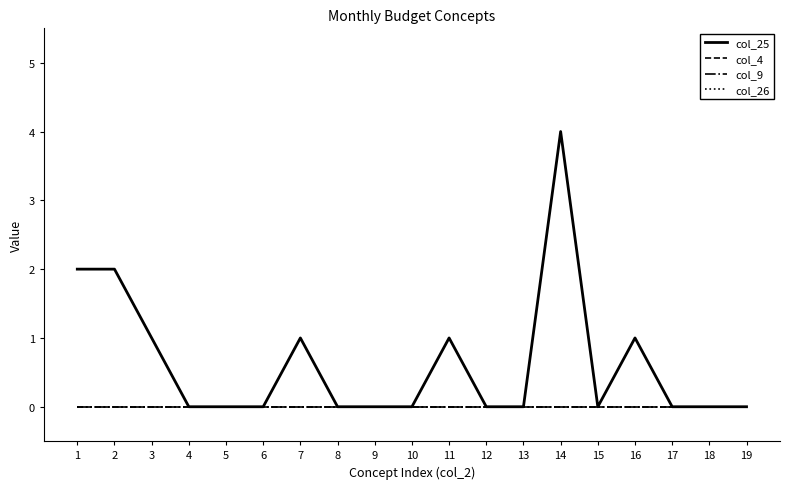

True or false: col_26 has more than 1 interior local peaks.

False